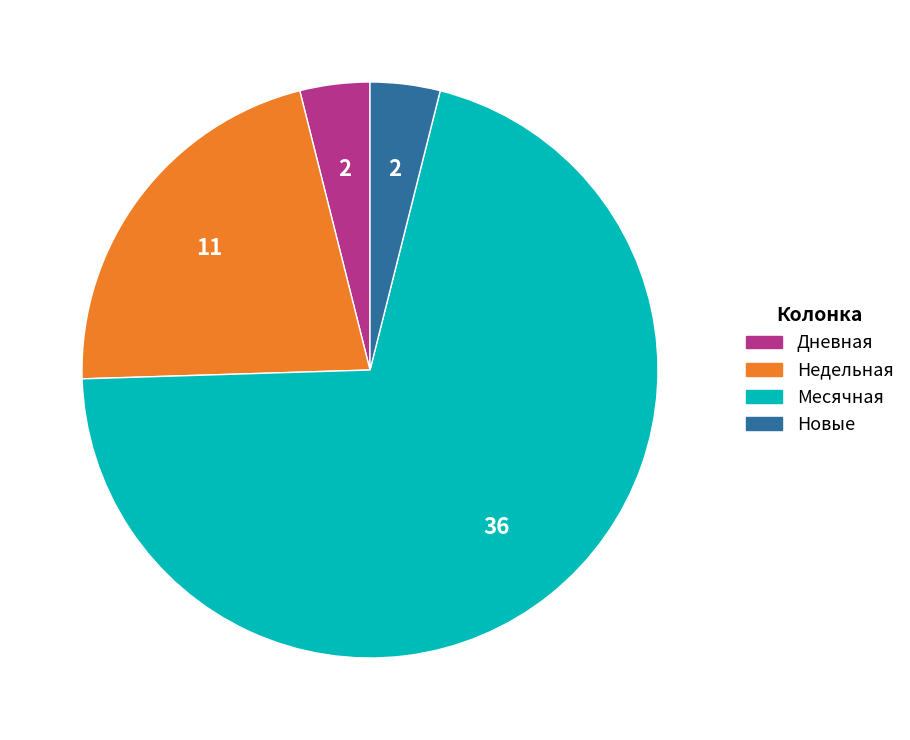

Does any single category account for the majority?

Yes